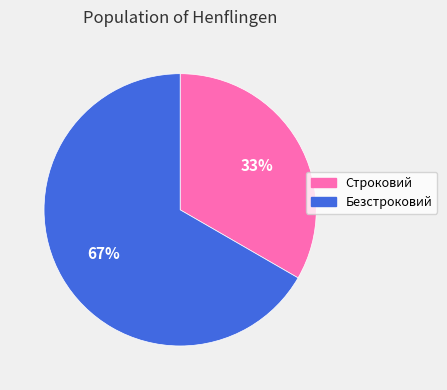

Do Безстроковий and Строковий together represent more than half of the pie?

Yes